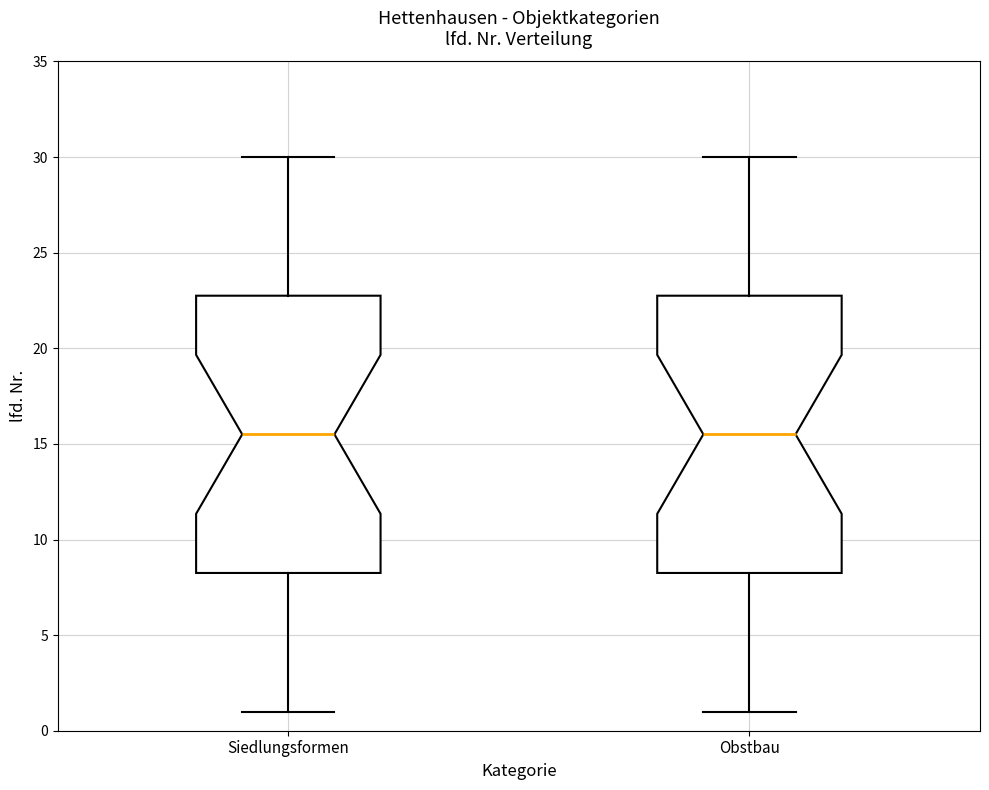

Reading left to right, read every box against the y-axis: the position of its median line, the range the box covers, and the ends of its whiskers. The values are not printed on the chart, so give them approximately, as read against the axis.

Siedlungsformen: median 15.5, box 8.5 to 23.0, whiskers 1.0 to 30.0
Obstbau: median 15.5, box 8.5 to 23.0, whiskers 1.0 to 30.0